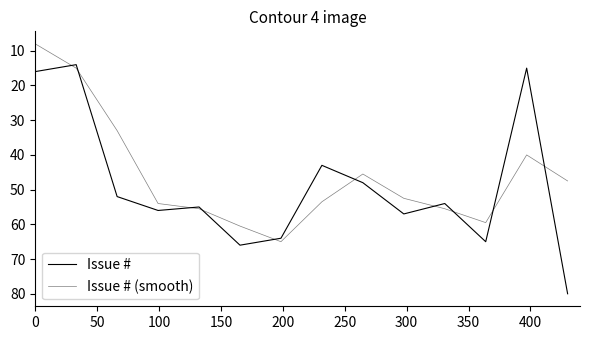

Is this an area chart (filled region under the line)?

No